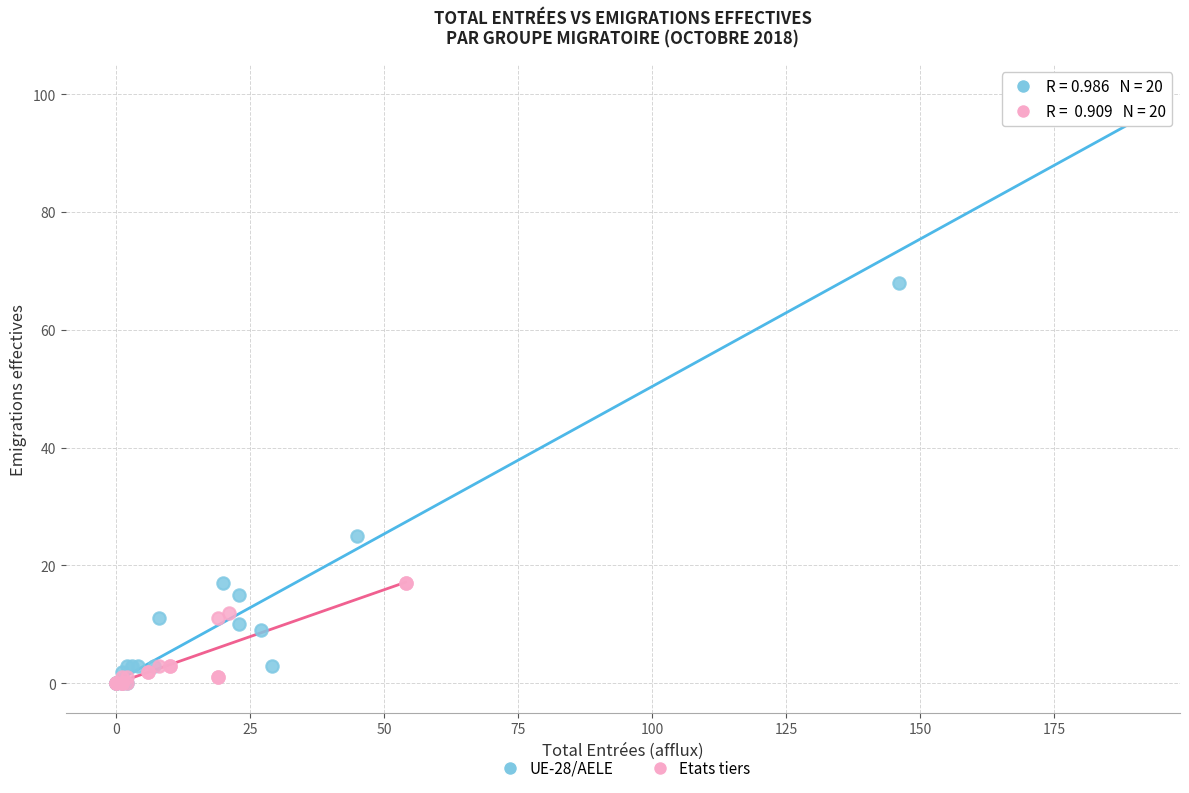

Which series contains the highest Y value?

UE-28/AELE